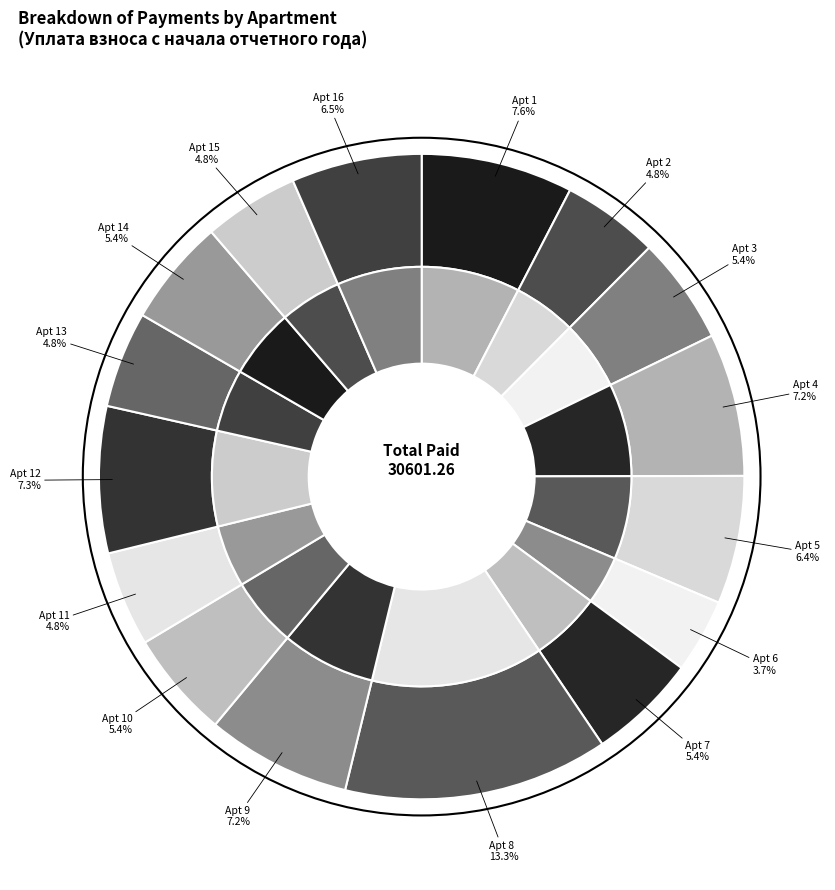

To the nearest percent, what is the difference between the largest and smallest slice percentages?

10%